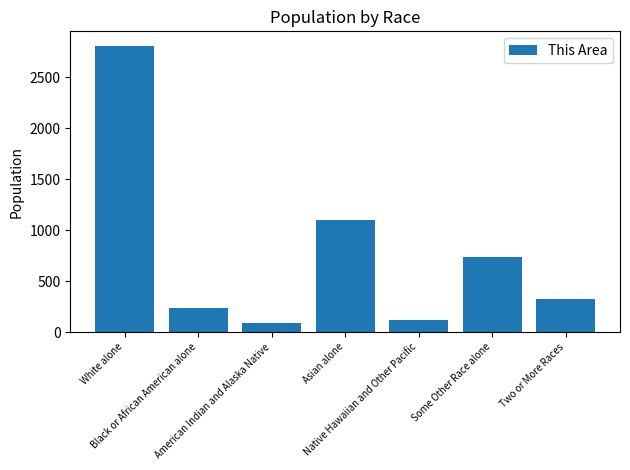

What is the sum of the values at Two or More Races and White alone?

3141